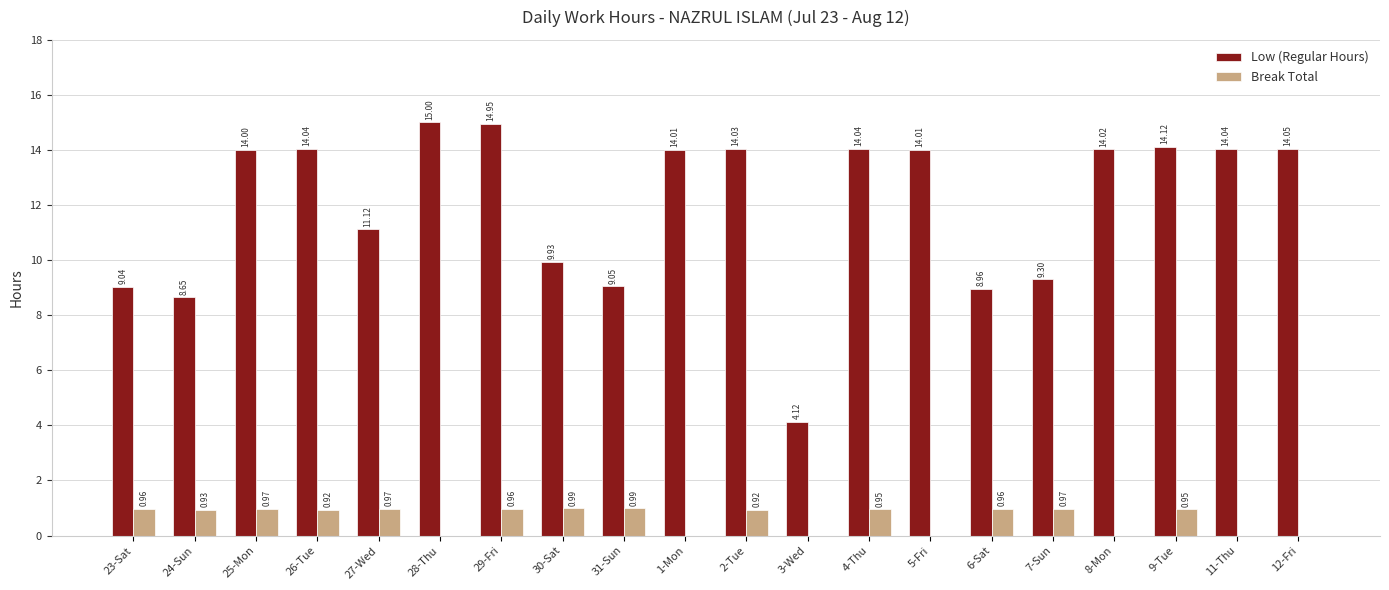

What is the total value across all series at 3-Wed?

4.1